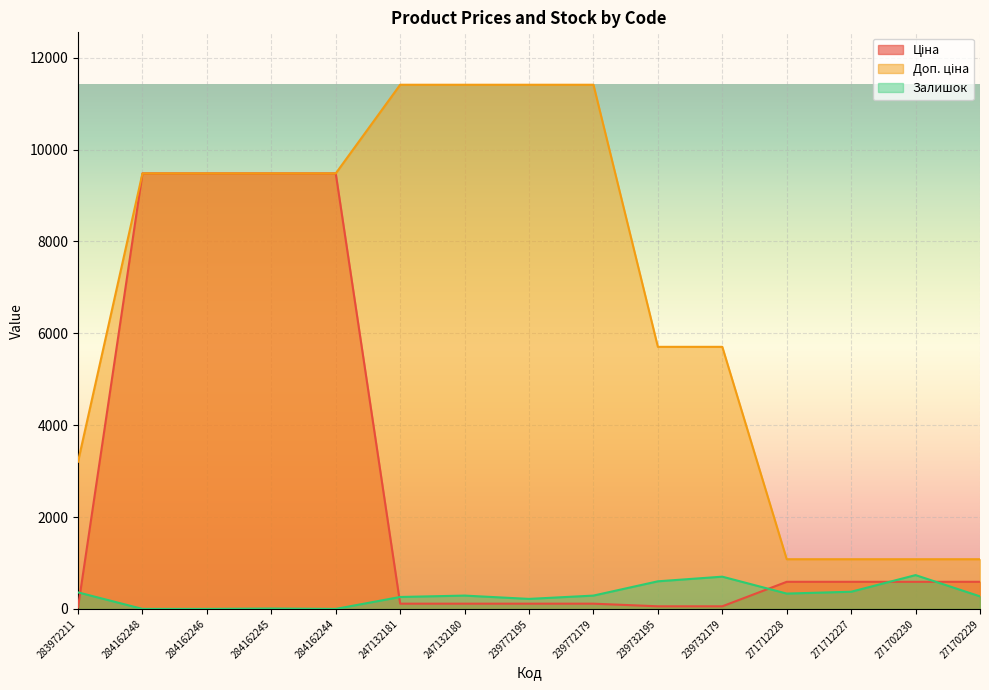

How many categories are shown in the chart?

15